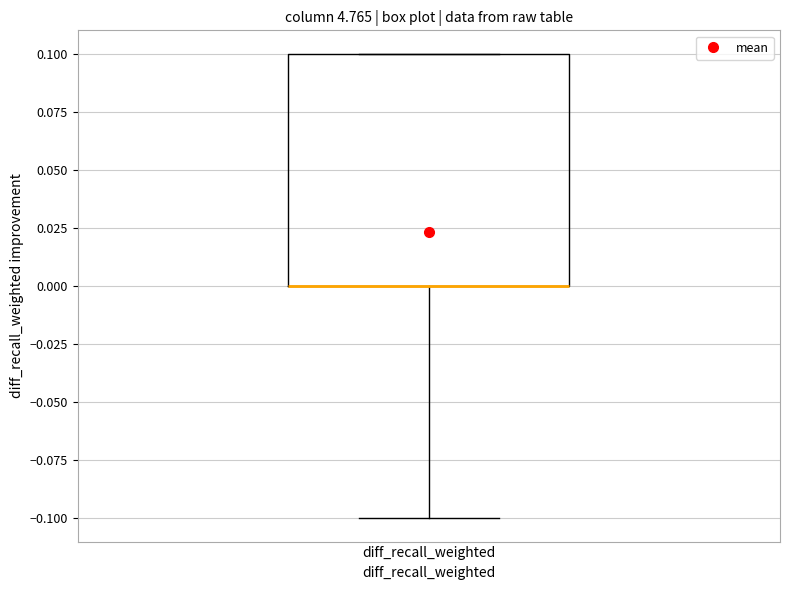

Where does the lower whisker of the box for diff_recall_weighted end on the y-axis? The values are not printed on the chart, so give them approximately, as read against the axis.

-0.1